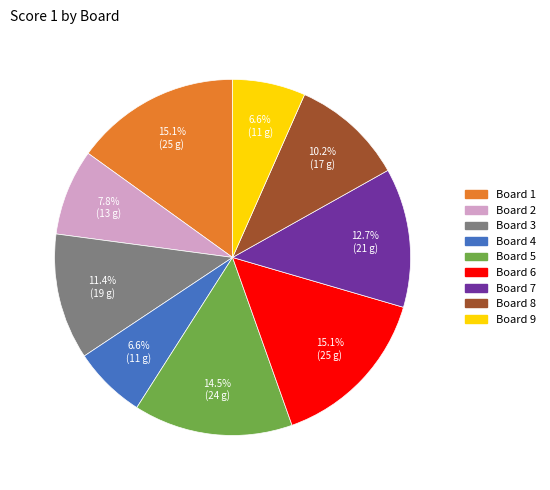

Which has a higher value, Board 8 or Board 1?

Board 1